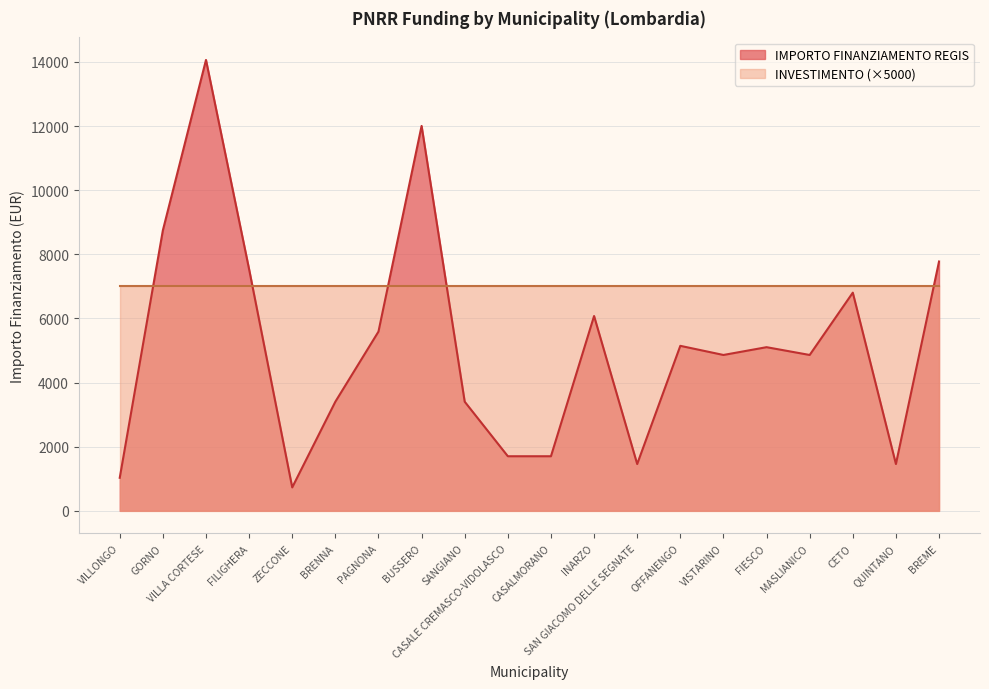

What is the change in value from CASALE CREMASCO-VIDOLASCO to BREME?

+6075